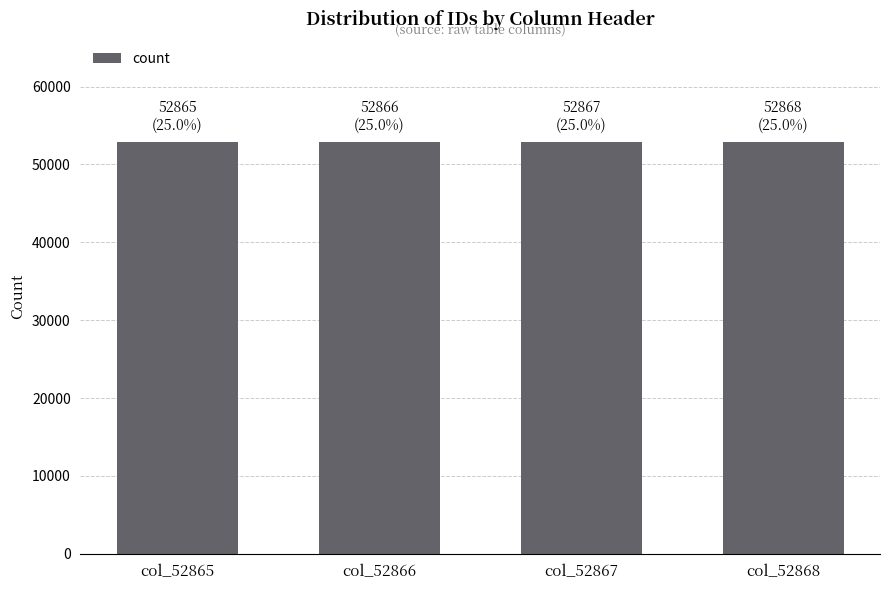

What is the value of the 2nd bar from the left?

52866